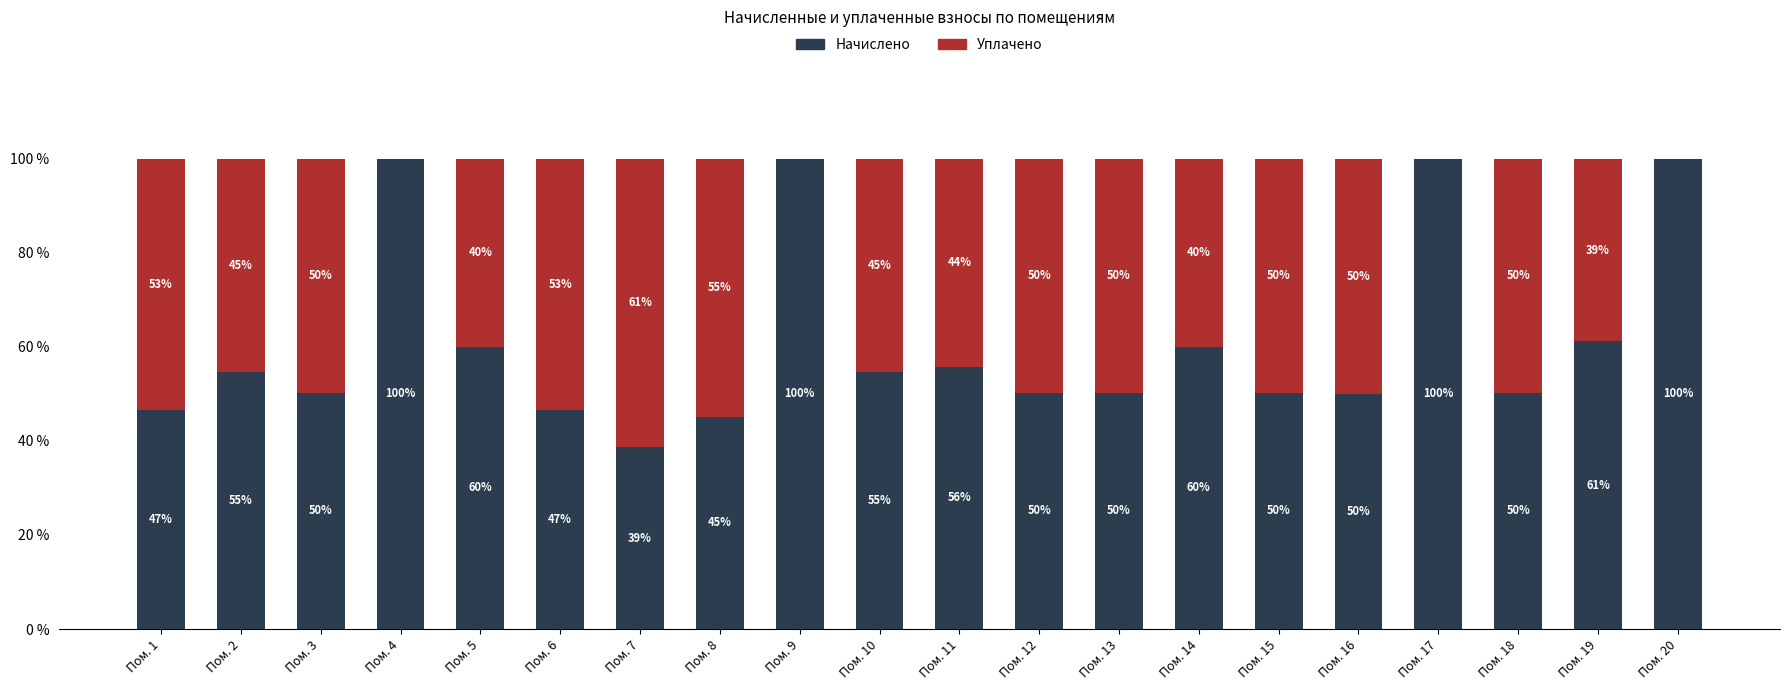

The value of Начислено at Пом. 7 is 56.0. True or false?

False